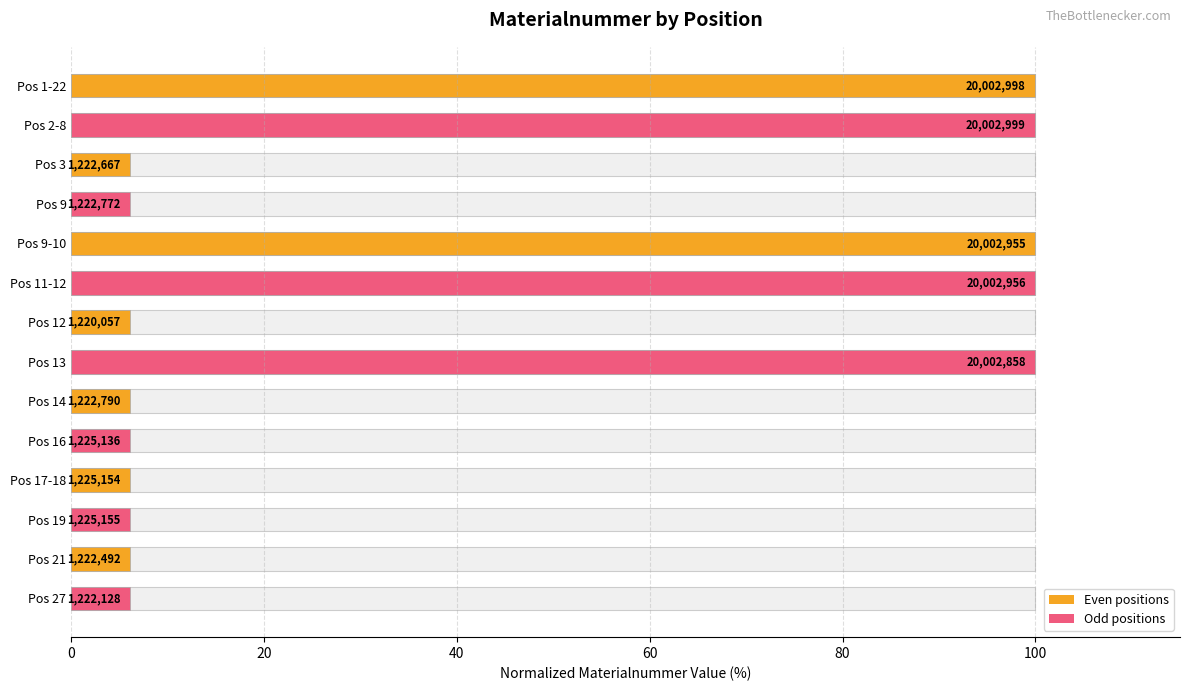

What is the average value?

39.6